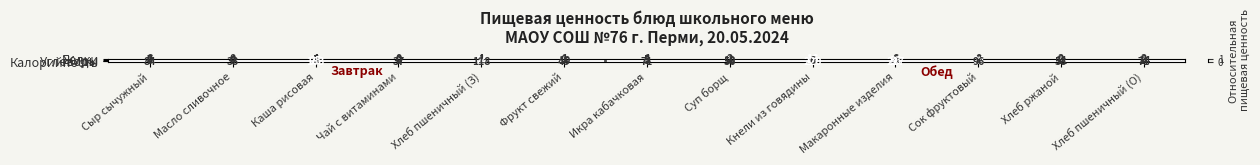

List the series in order of their peak value, highest first.

Калорийность, Углеводы, Белки, Жиры